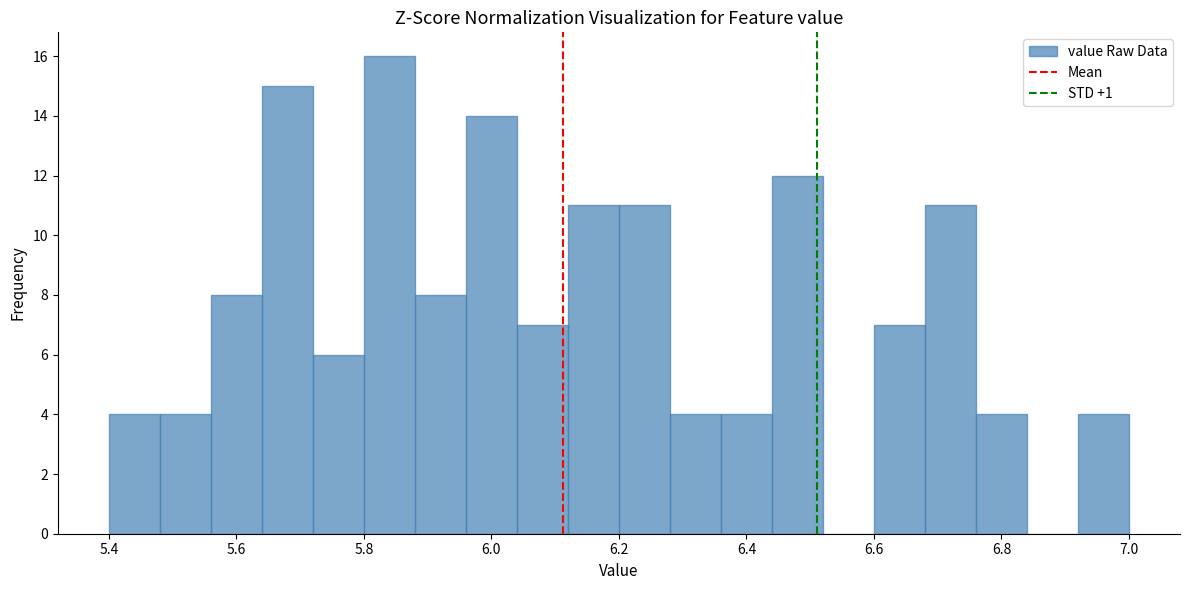

Which range on the x-axis has the tallest bar?

5.80 to 5.88